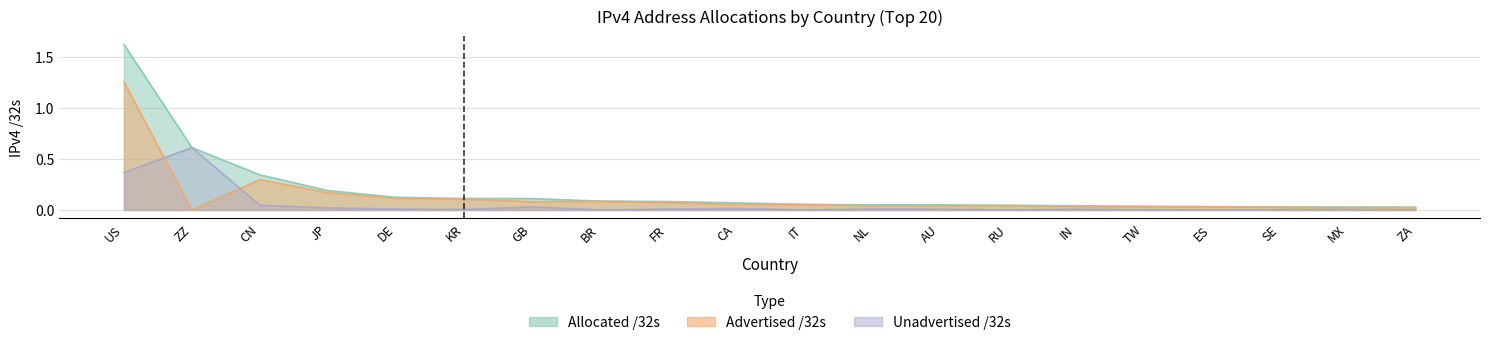

The value of Advertised /32s at NL is 0.0. True or false?

False